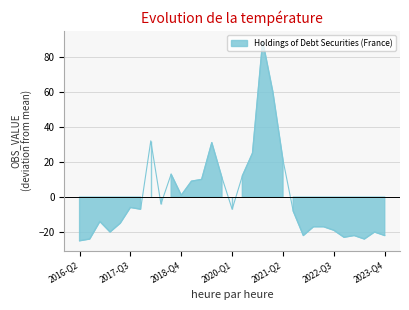

The value at 2022-Q4 is -15.4. True or false?

False